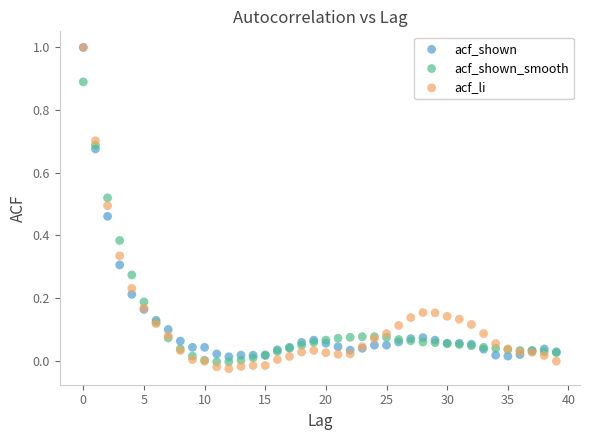

Which series has the largest Y range (max minus min)?

acf_li